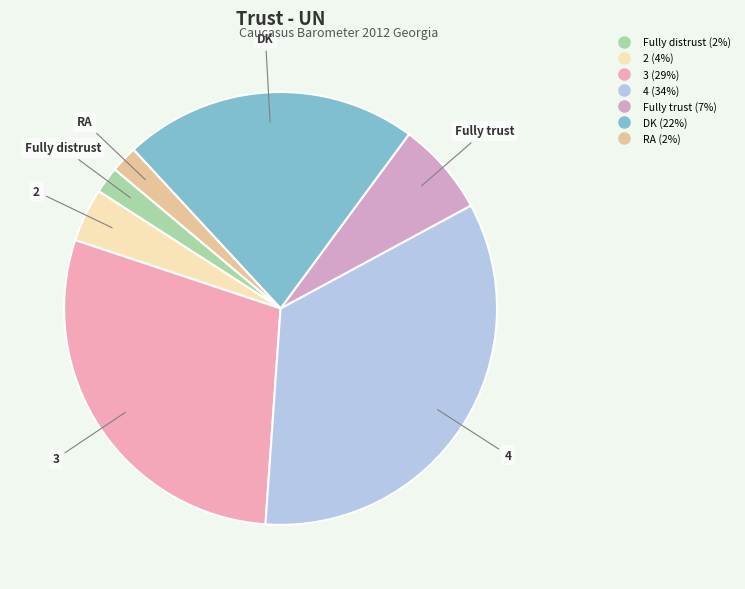

Which has a higher value, 4 or 3?

4